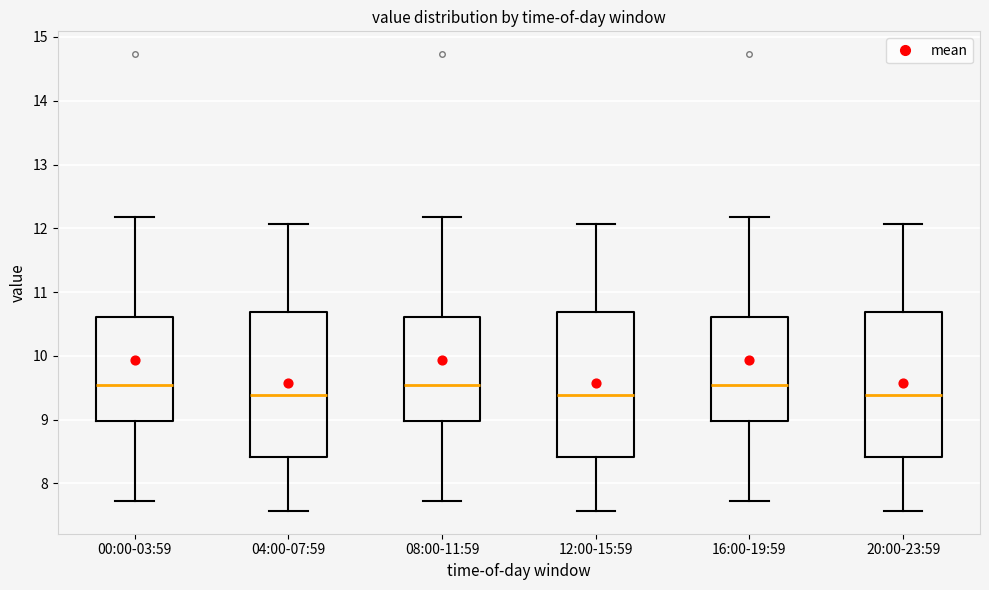

Where is the upper edge of the box for 20:00-23:59 on the y-axis? The values are not printed on the chart, so give them approximately, as read against the axis.

10.7